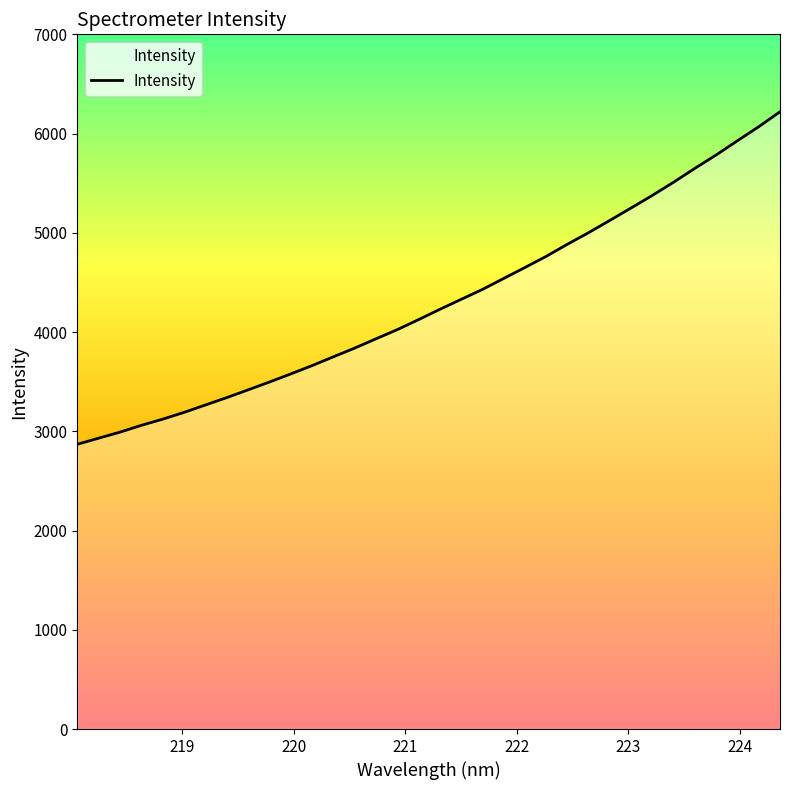

What is the minimum value shown in the chart?

2869.1